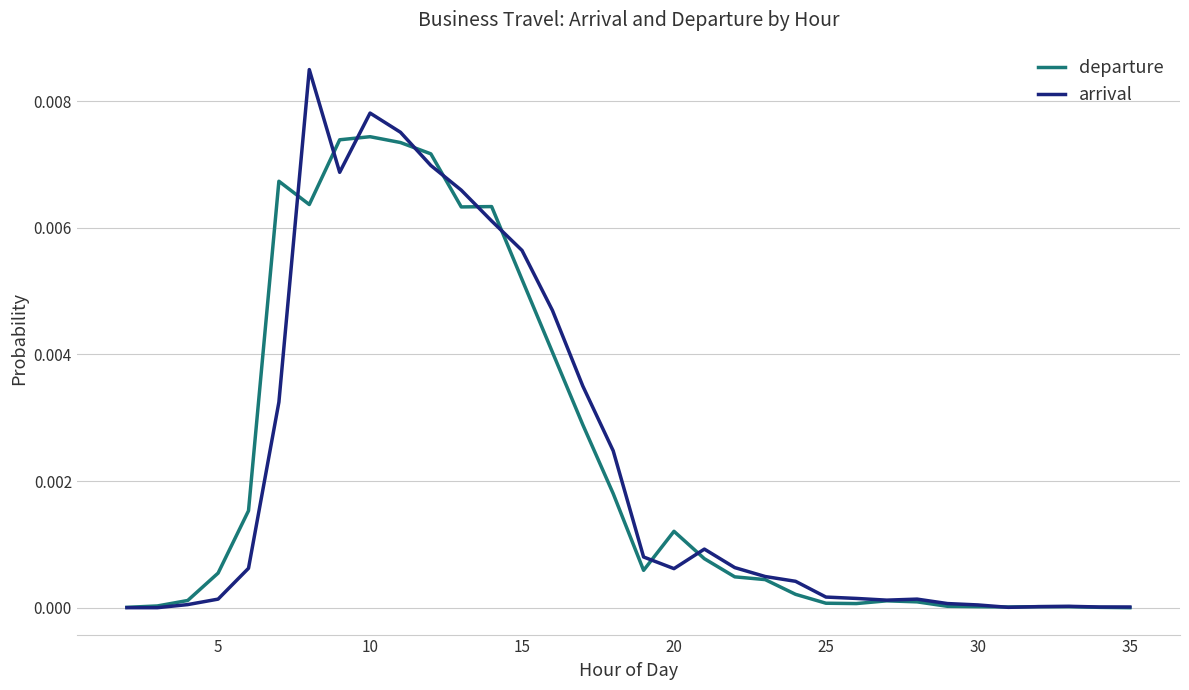

Which series has the largest range (max minus min)?

arrival